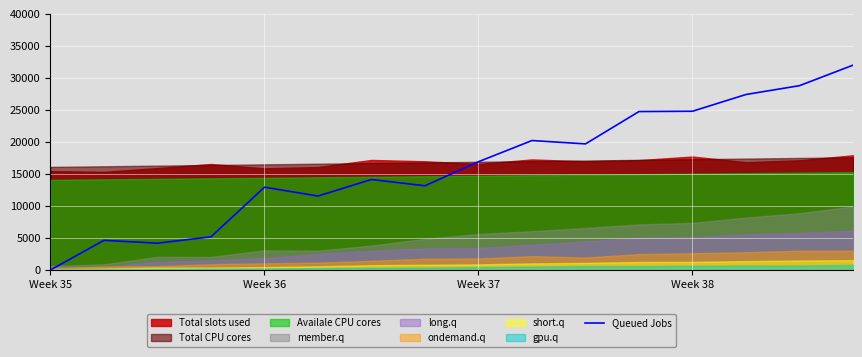

At which label is Queued Jobs closest to 16000?

Week 37